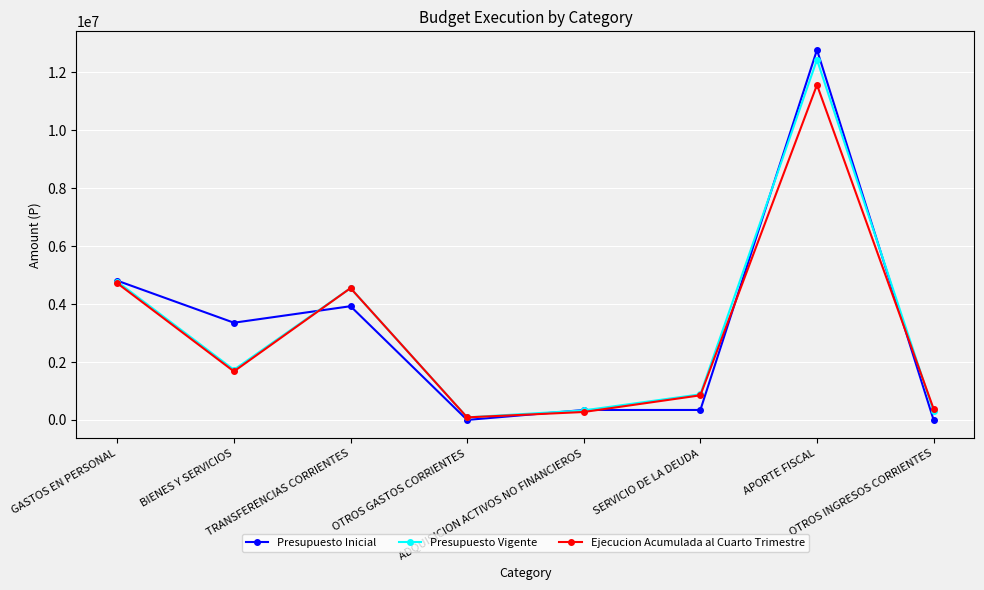

What is the sum of the Ejecucion Acumulada al Cuarto Trimestre values at OTROS INGRESOS CORRIENTES and BIENES Y SERVICIOS?

2059060